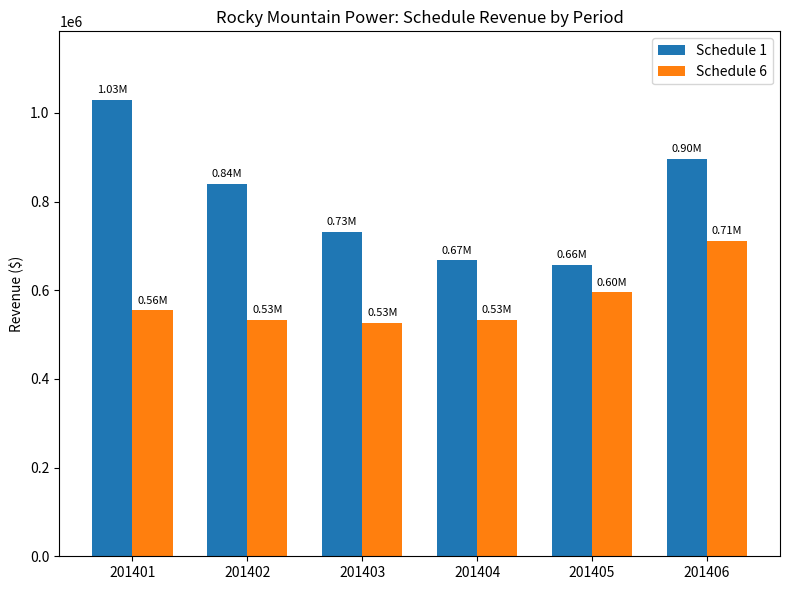

What is the value of the Schedule 6 bar at the 4th from the left?

534091.3